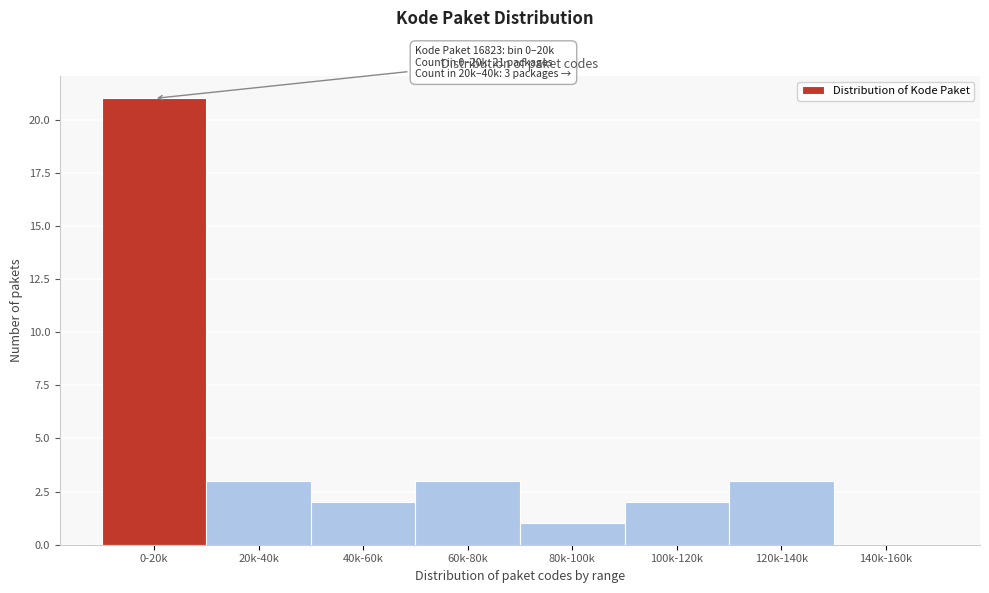

Reading left to right, extract all data points from this chart.

0-20k=21	20k-40k=3	40k-60k=2	60k-80k=3	80k-100k=1	100k-120k=2	120k-140k=3	140k-160k=0